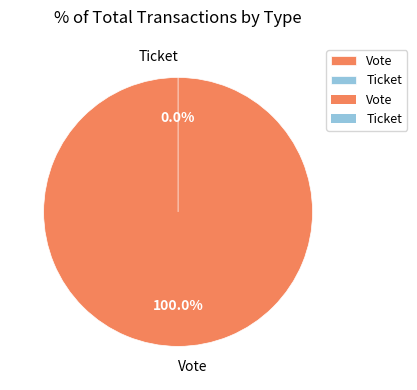

Rank the categories by value from lowest to highest.

Ticket, Vote